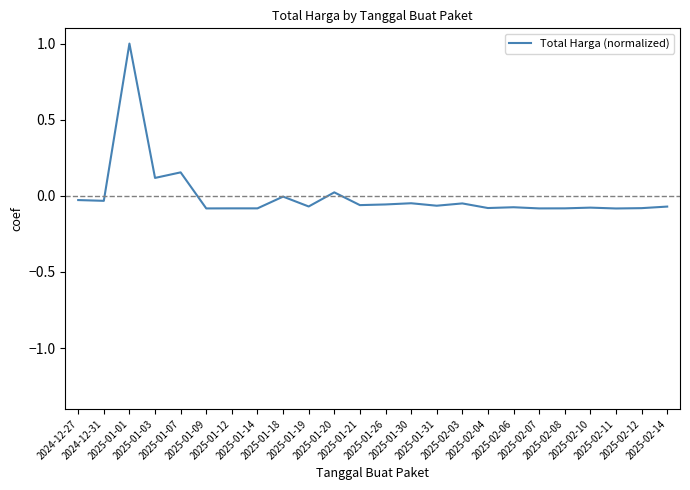

What is the maximum value shown in the chart?

1.0